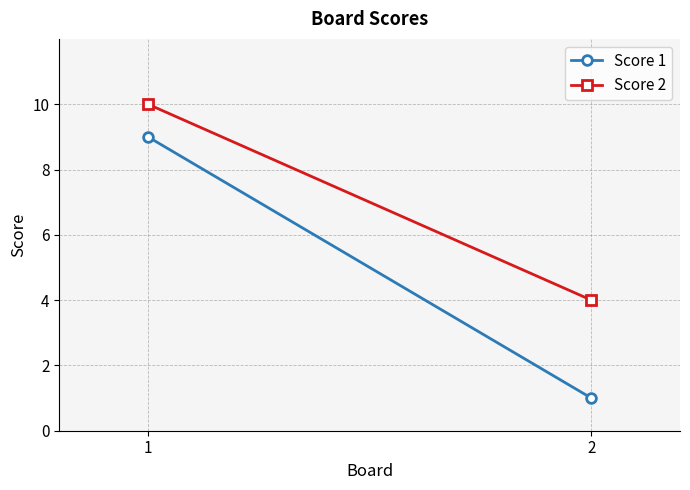

What is the greatest value displayed?

10